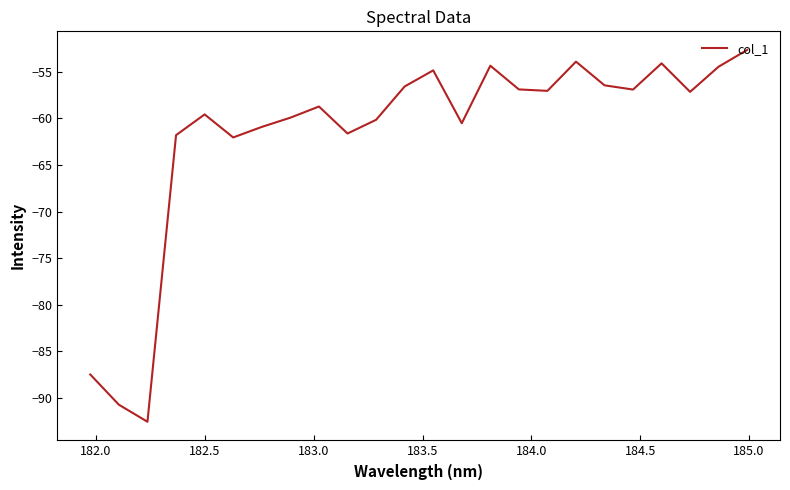

What is the maximum value shown in the chart?

-52.7